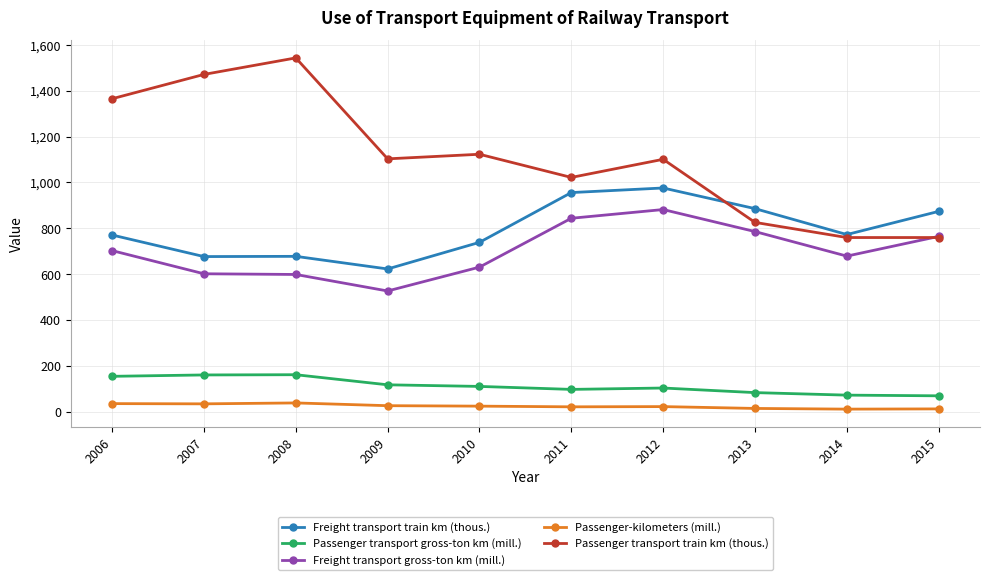

The Passenger transport gross-ton km (mill.) series shows 84 at 2013. True or false?

True